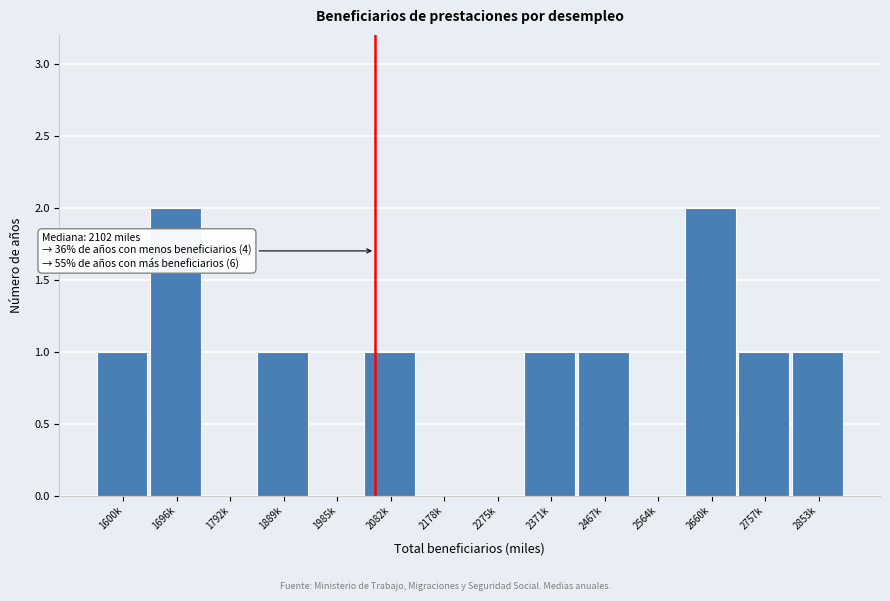

Reading right to left, extract all data points from this chart.

2853k=1	2757k=1	2660k=2	2564k=0	2467k=1	2371k=1	2275k=0	2178k=0	2082k=1	1985k=0	1889k=1	1792k=0	1696k=2	1600k=1